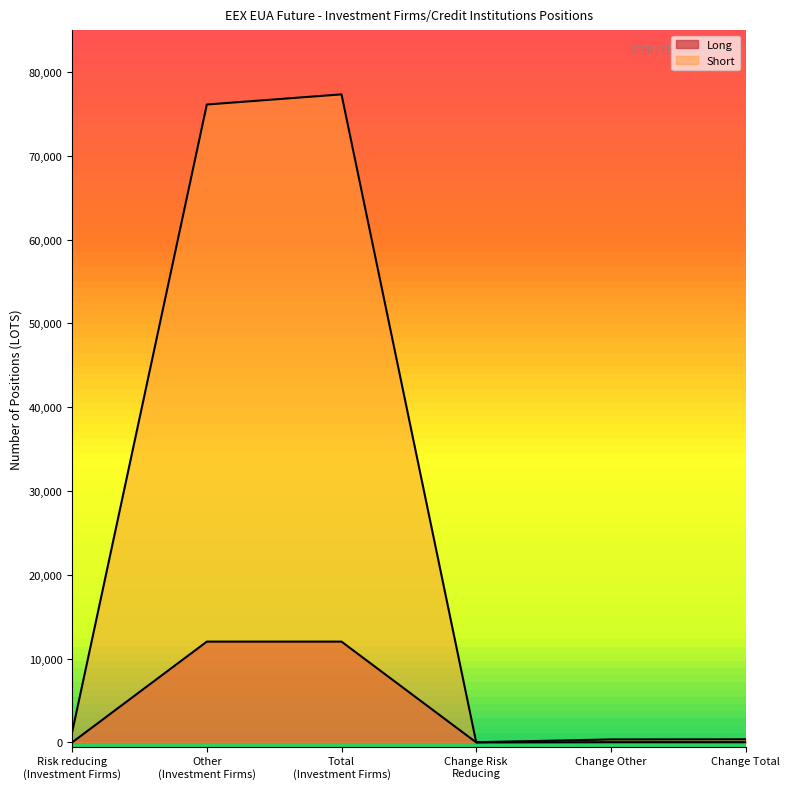

Reading left to right, what are all the values shown in this chart?

Long: 0	12027	12027	0	29	29
Short: 1211	76121	77332	19	353	372